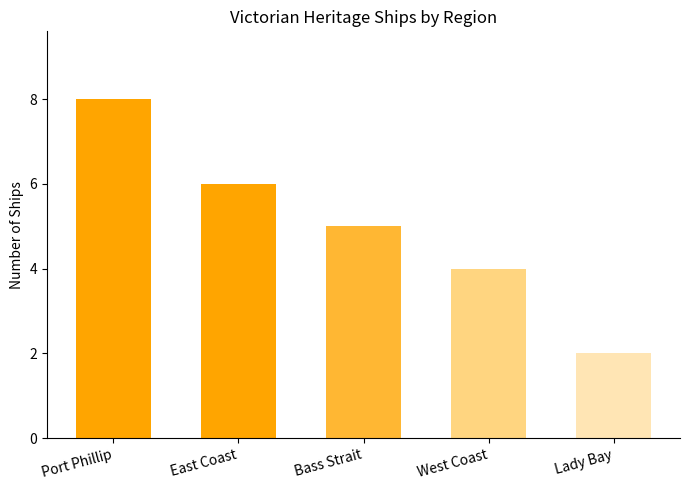

Rank the categories by value from highest to lowest.

Port Phillip, East Coast, Bass Strait, West Coast, Lady Bay